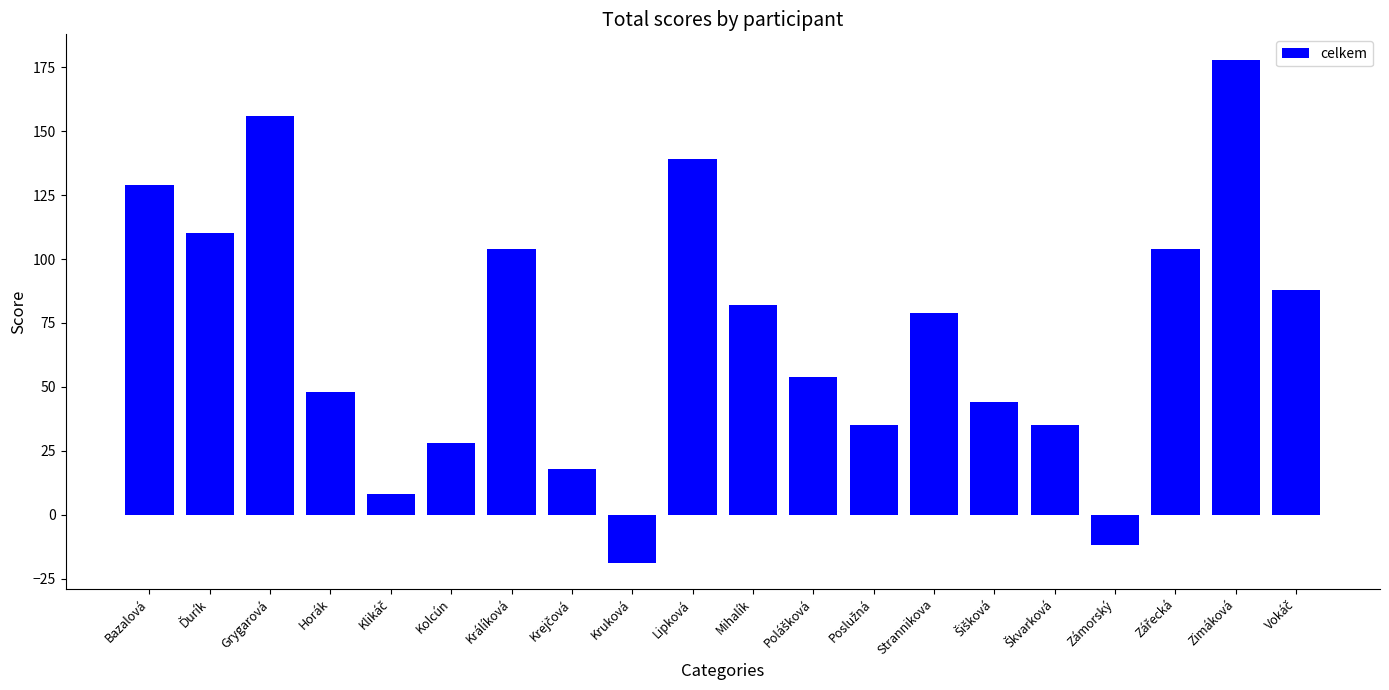

Which category has the highest value across all series?

Zimáková